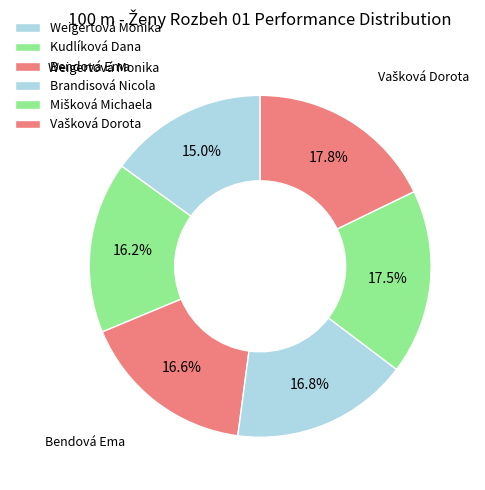

How many slices are in this pie chart?

6